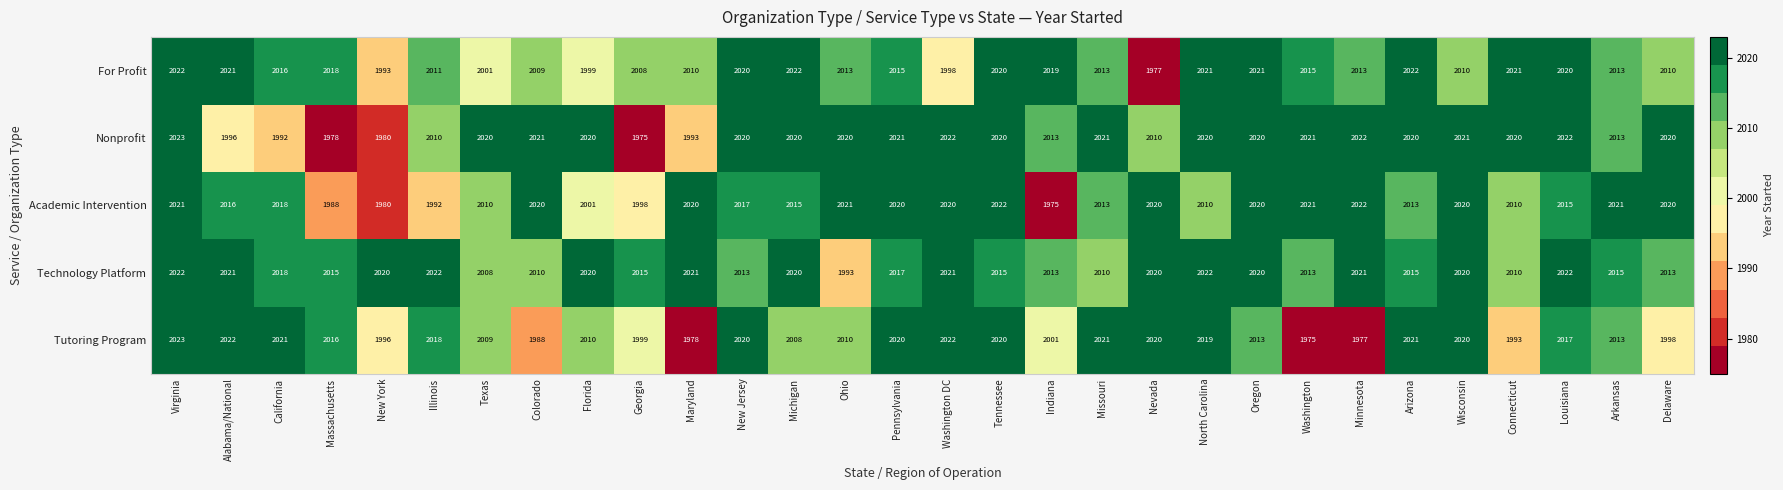

At how many categories does at least one series exceed 1998?

30